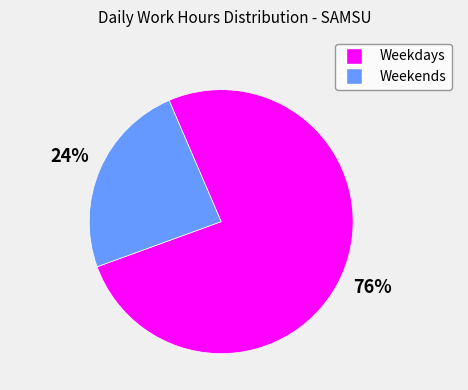

Is there any slice that represents more than half of the pie?

Yes